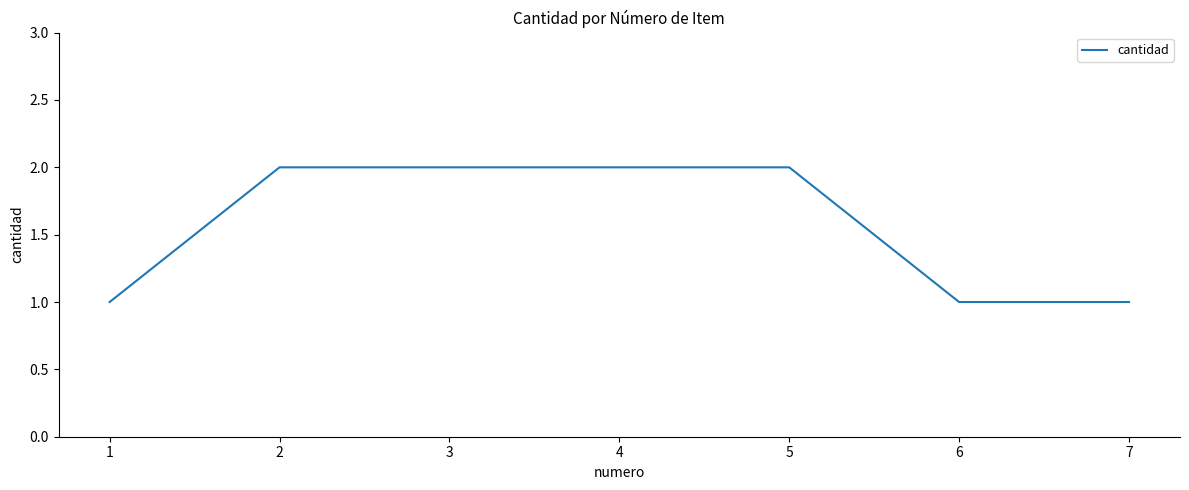

The chart shows a value of 1 at 3. True or false?

False